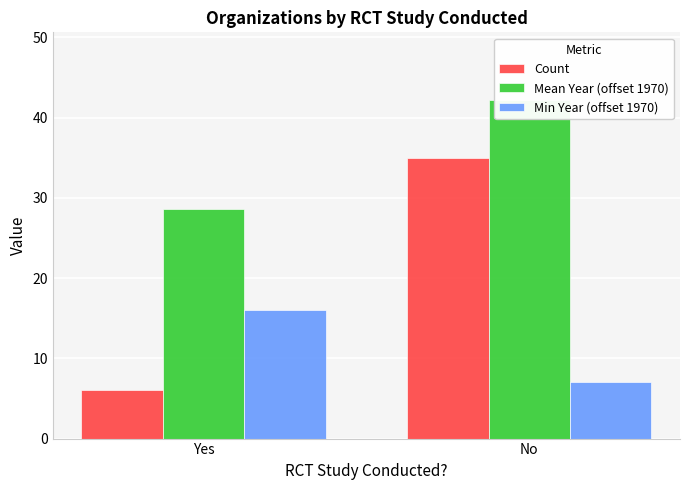

Rank the series at No from highest to lowest value.

Mean Year (offset 1970), Count, Min Year (offset 1970)